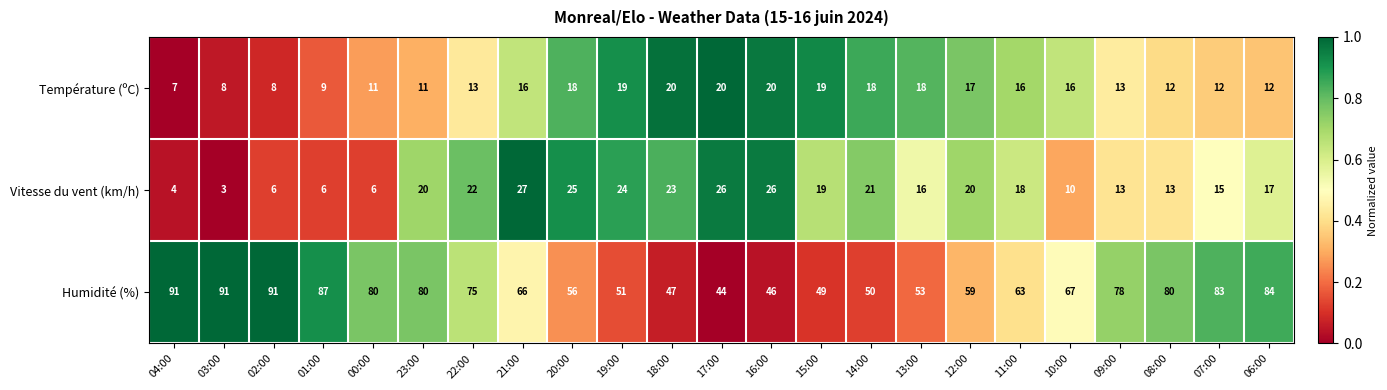

Which series has the widest spread of values?

Humidité (%)